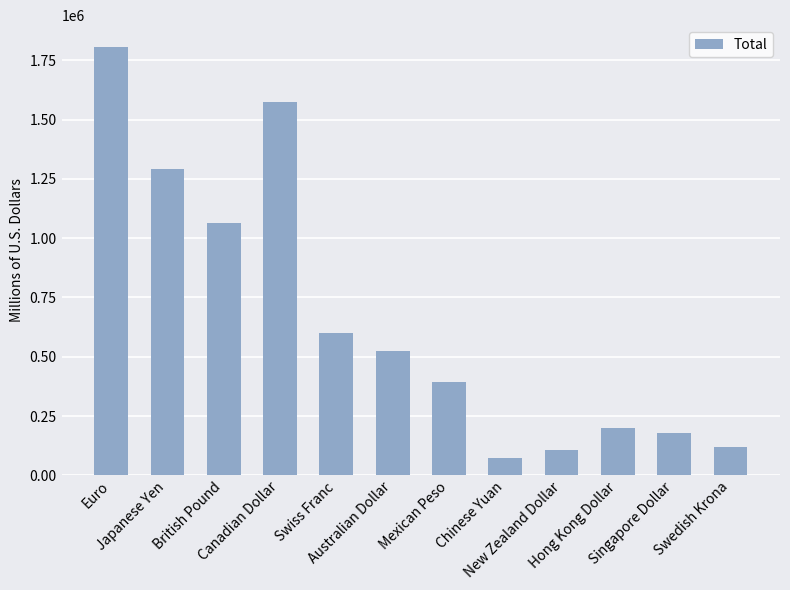

What is the maximum value shown in the chart?

1807429